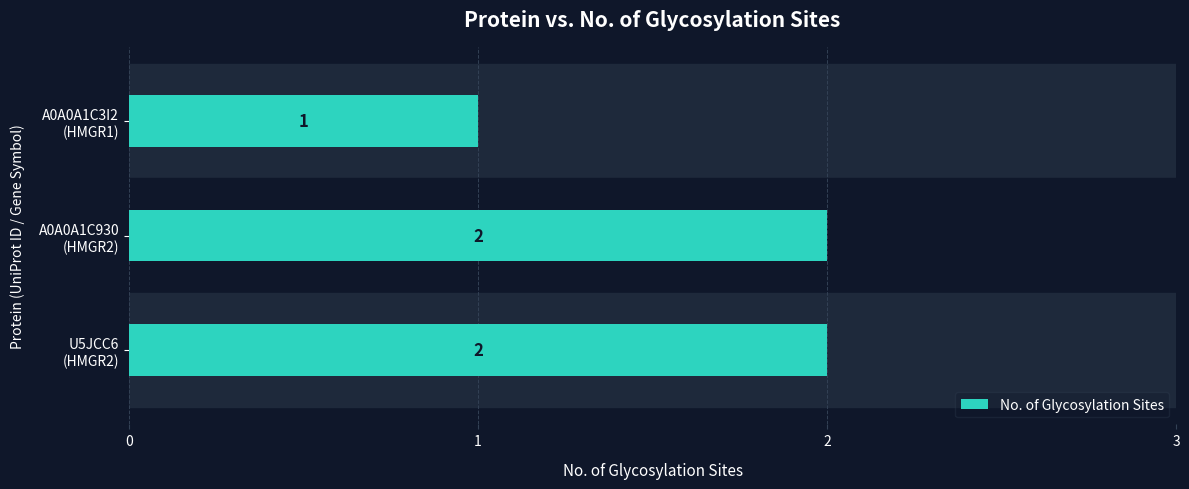

How many data points are less than 2?

1